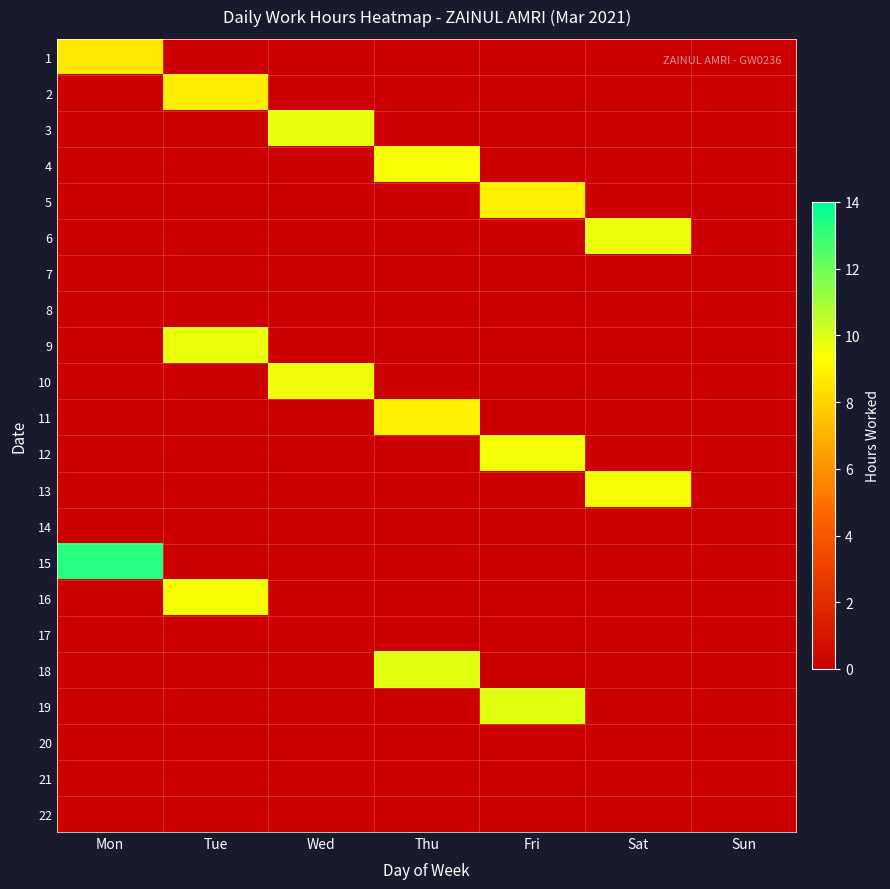

How many series are shown in this chart?

22